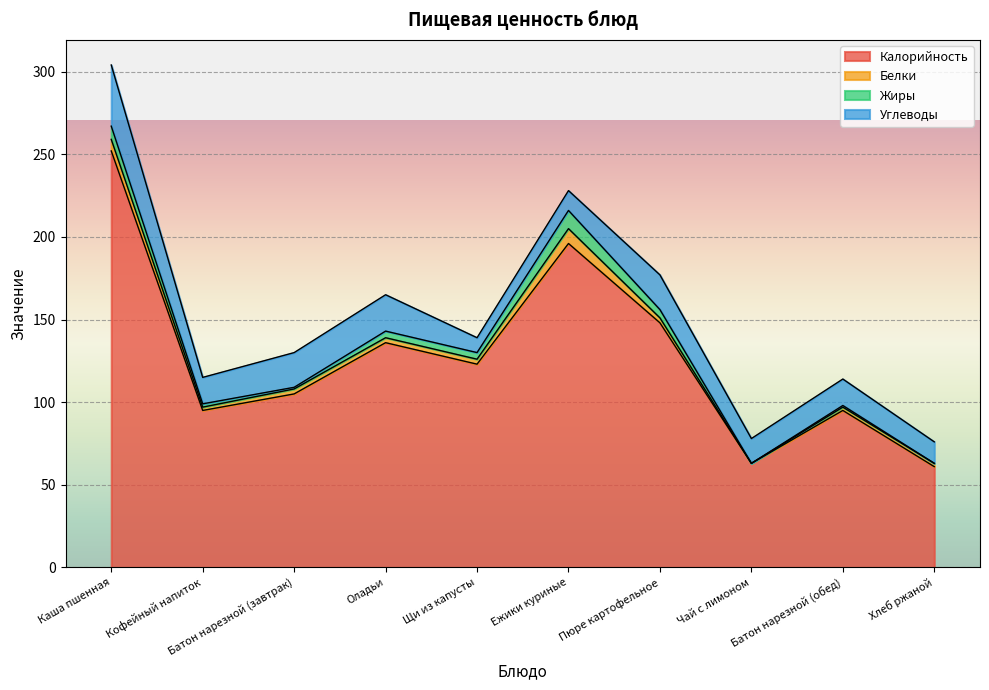

How many interior local peaks does the Жиры series have?

2